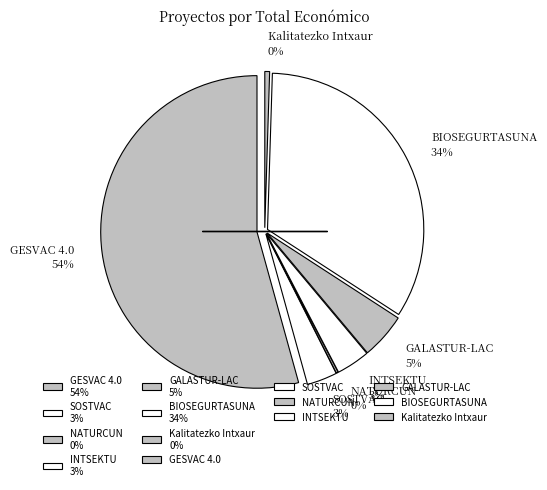

What is the change in value from INTSEKTU to BIOSEGURTASUNA?

+2998009